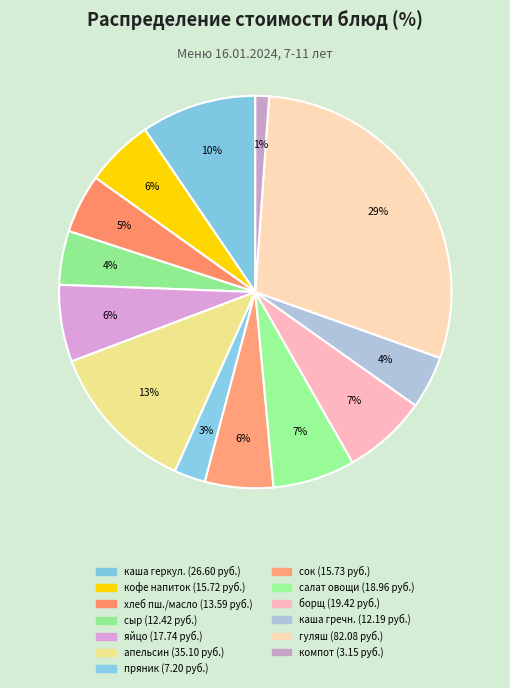

How many segments does this pie chart have?

13